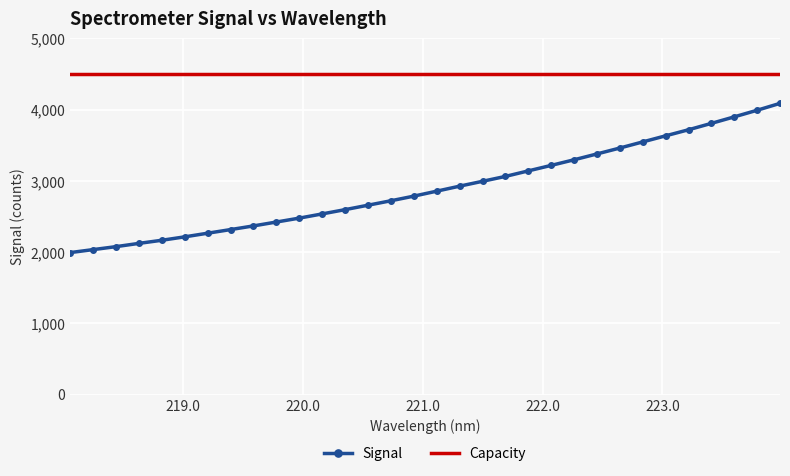

Which series has the largest total across all categories?

Capacity